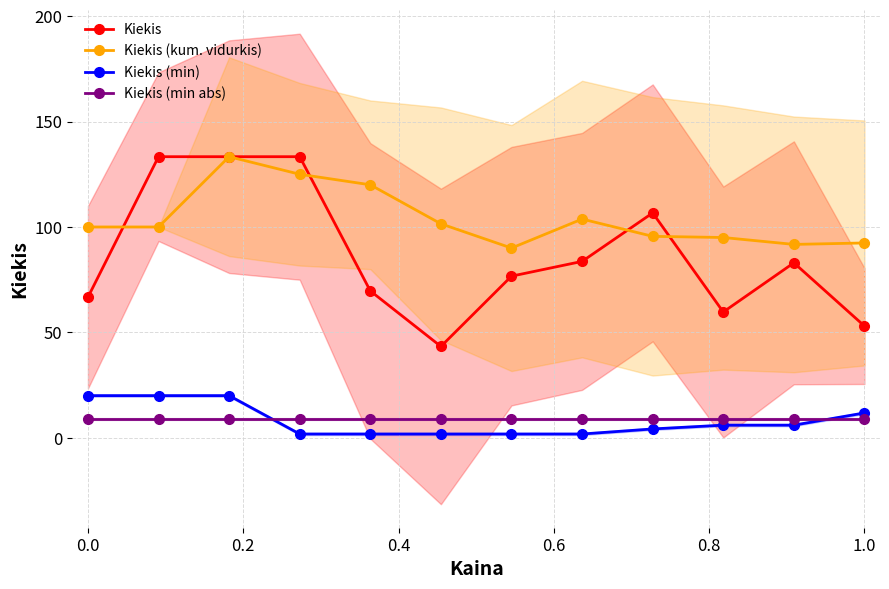

Rank the series by their maximum value, from lowest to highest.

Kiekis (min abs), Kiekis (min), Kiekis, Kiekis (kum. vidurkis)